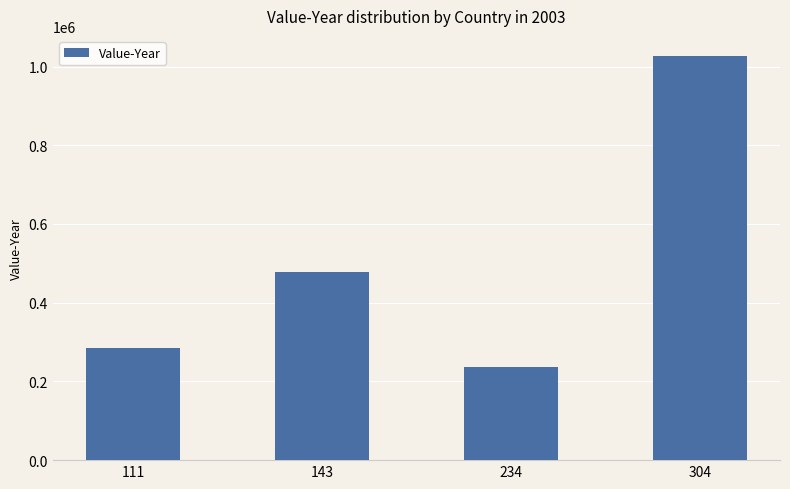

The value at 304 is 210866. True or false?

False